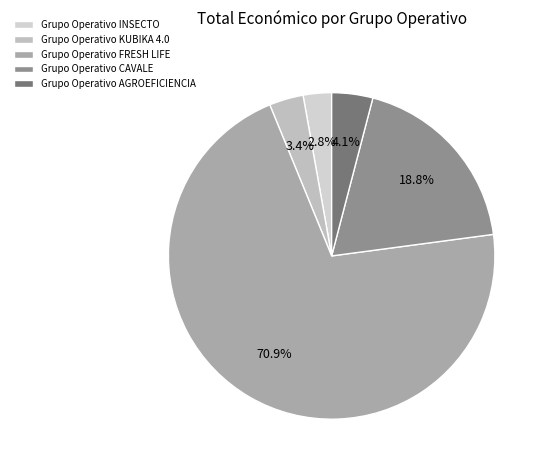

What is the change in value from Grupo Operativo KUBIKA 4.0 to Grupo Operativo AGROEFICIENCIA?

+83700